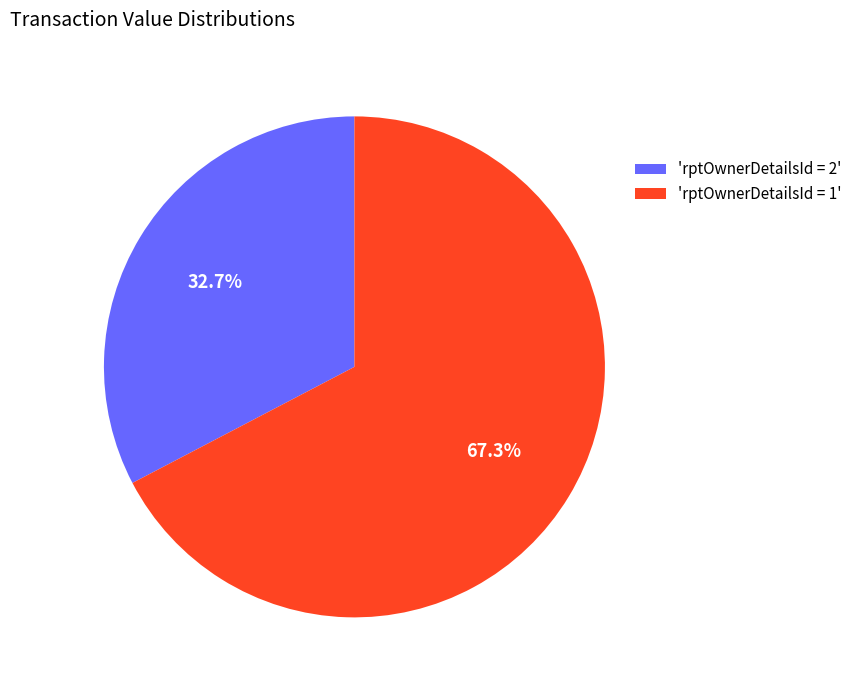

Is there a majority slice in this chart?

Yes